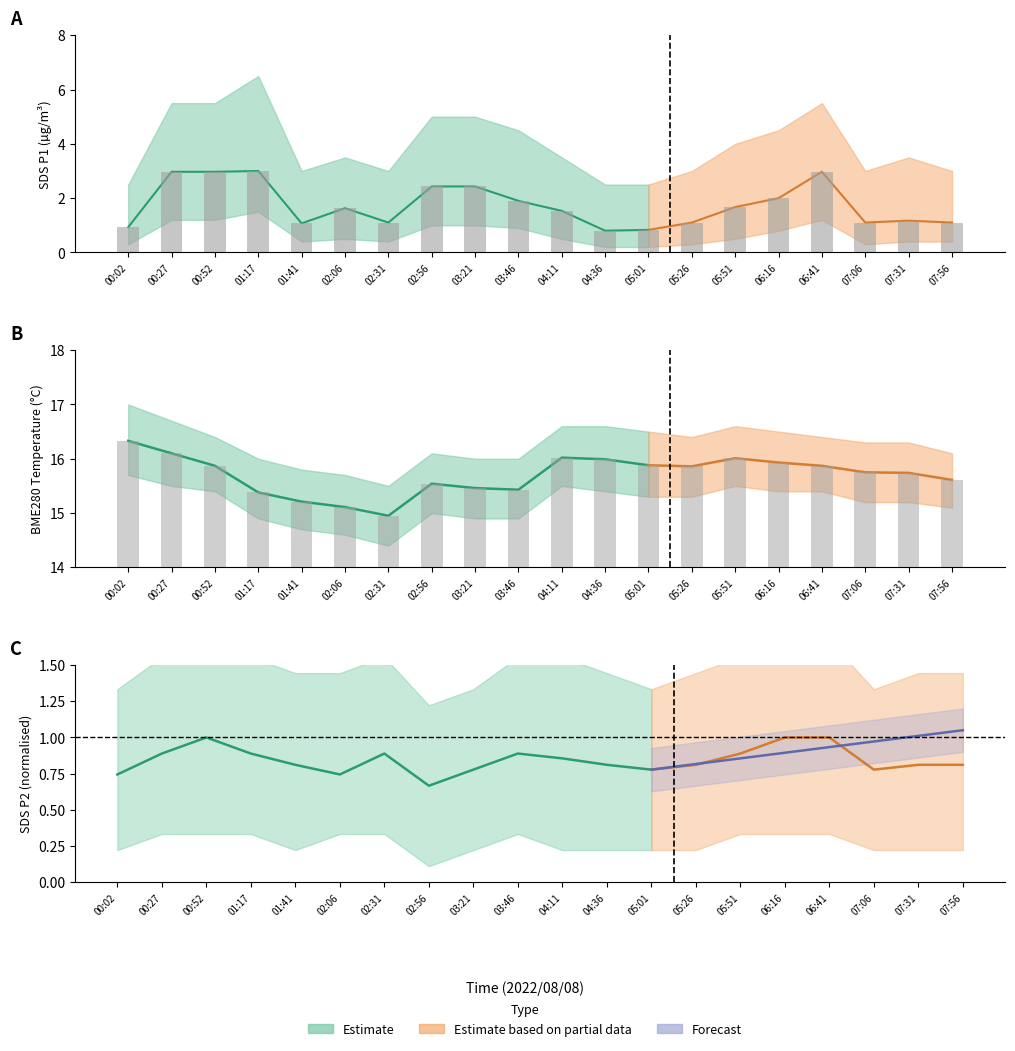

Rank the categories by SDS_P1 value from highest to lowest.

01:17, 00:27, 00:52, 06:41, 02:56, 03:21, 06:16, 03:46, 05:51, 02:06, 04:11, 07:31, 02:31, 05:26, 07:06, 07:56, 01:41, 00:02, 05:01, 04:36